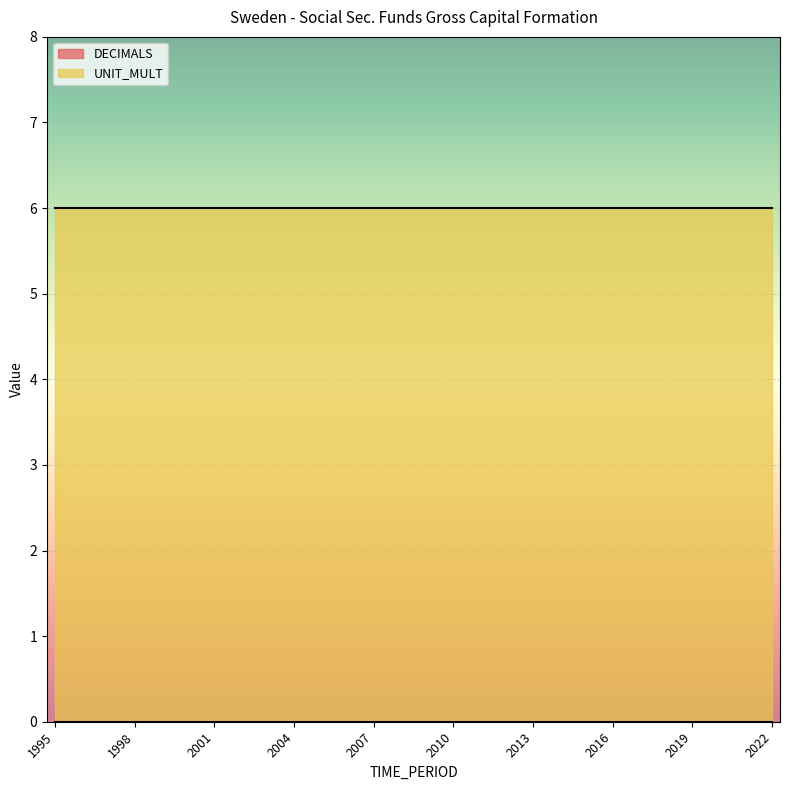

At which category is the sum across all series the highest?

1995